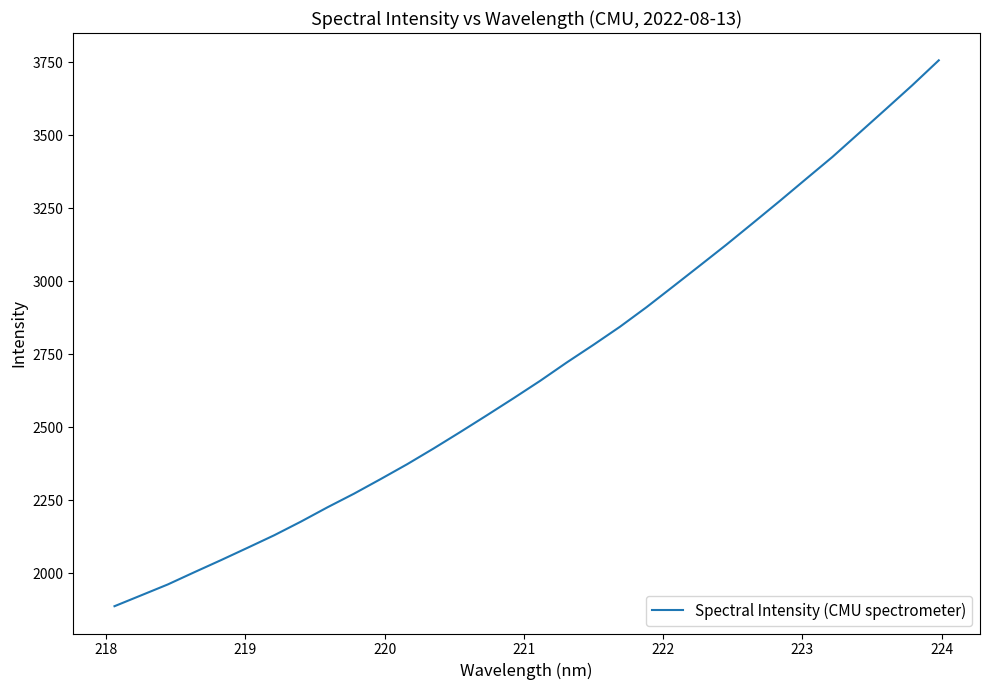

What is the difference between the maximum and second lowest values?

1833.6